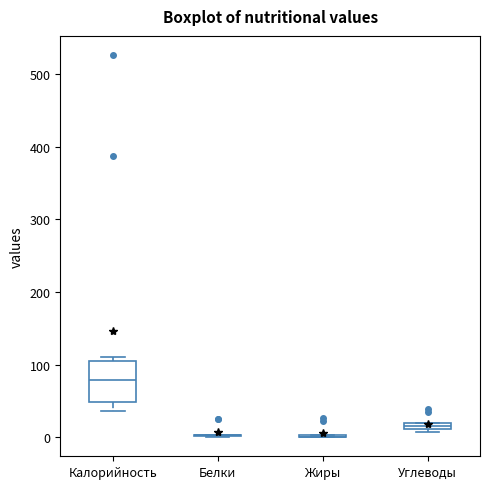

Comparing the boxes themselves (not the whiskers), which one is the tallest?

Калорийность